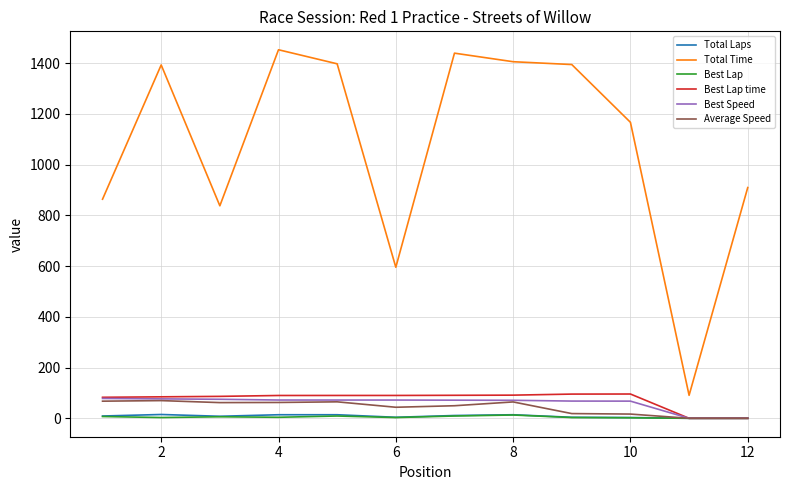

How many lines are shown in the chart?

6